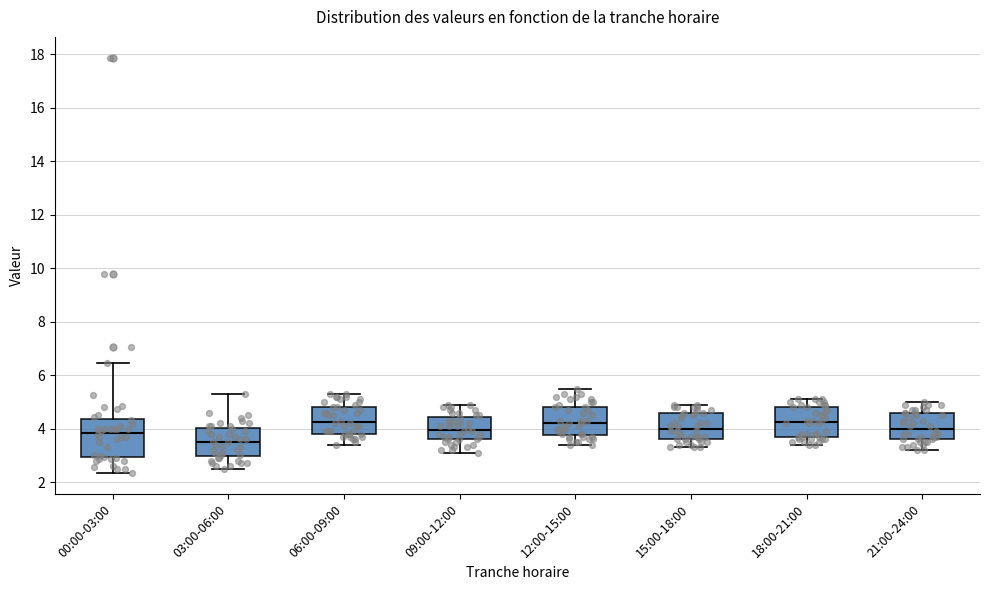

Which box has the lowest median line?

03:00-06:00